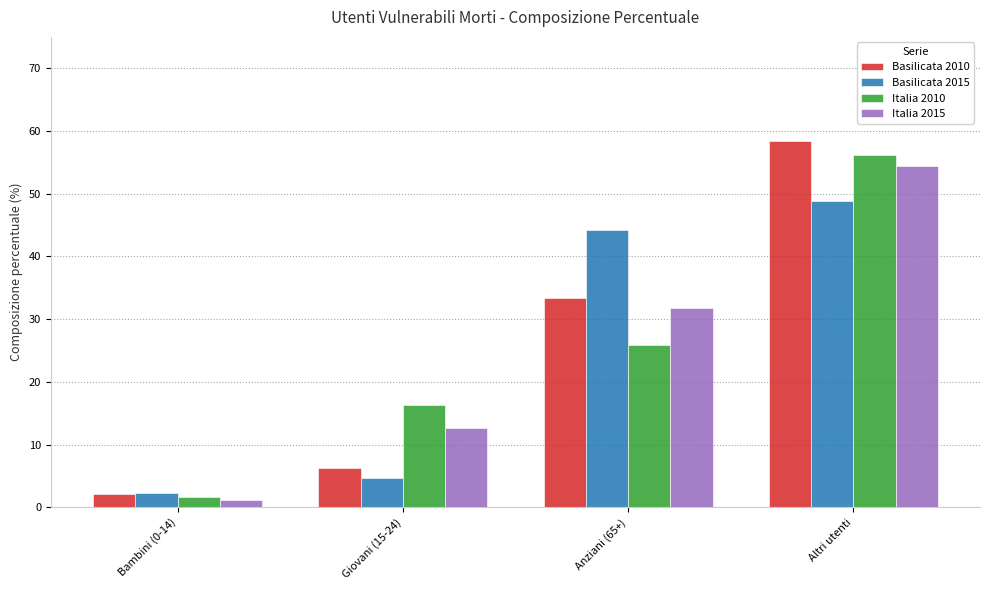

Does the chart contain any negative values?

No